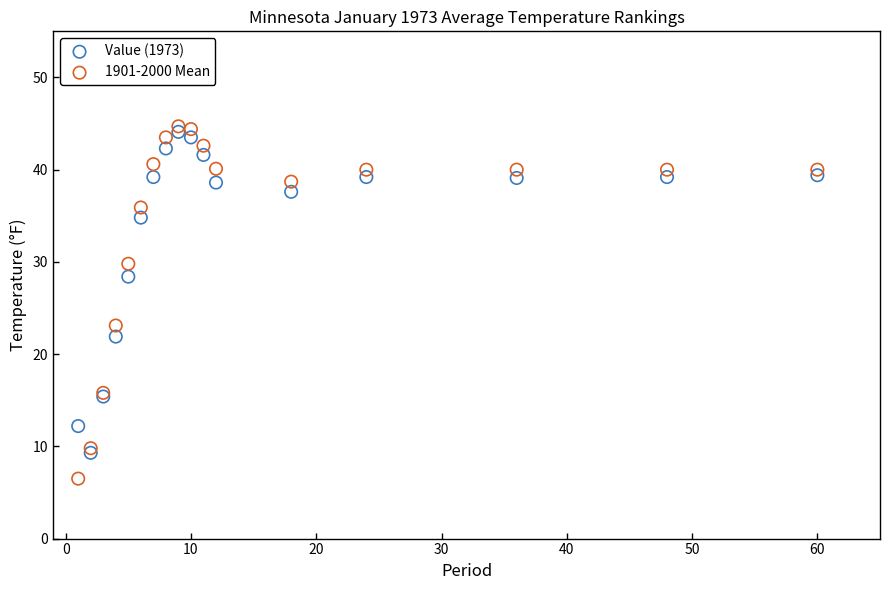

Across all series, what Y value is closest to 25?

23.1